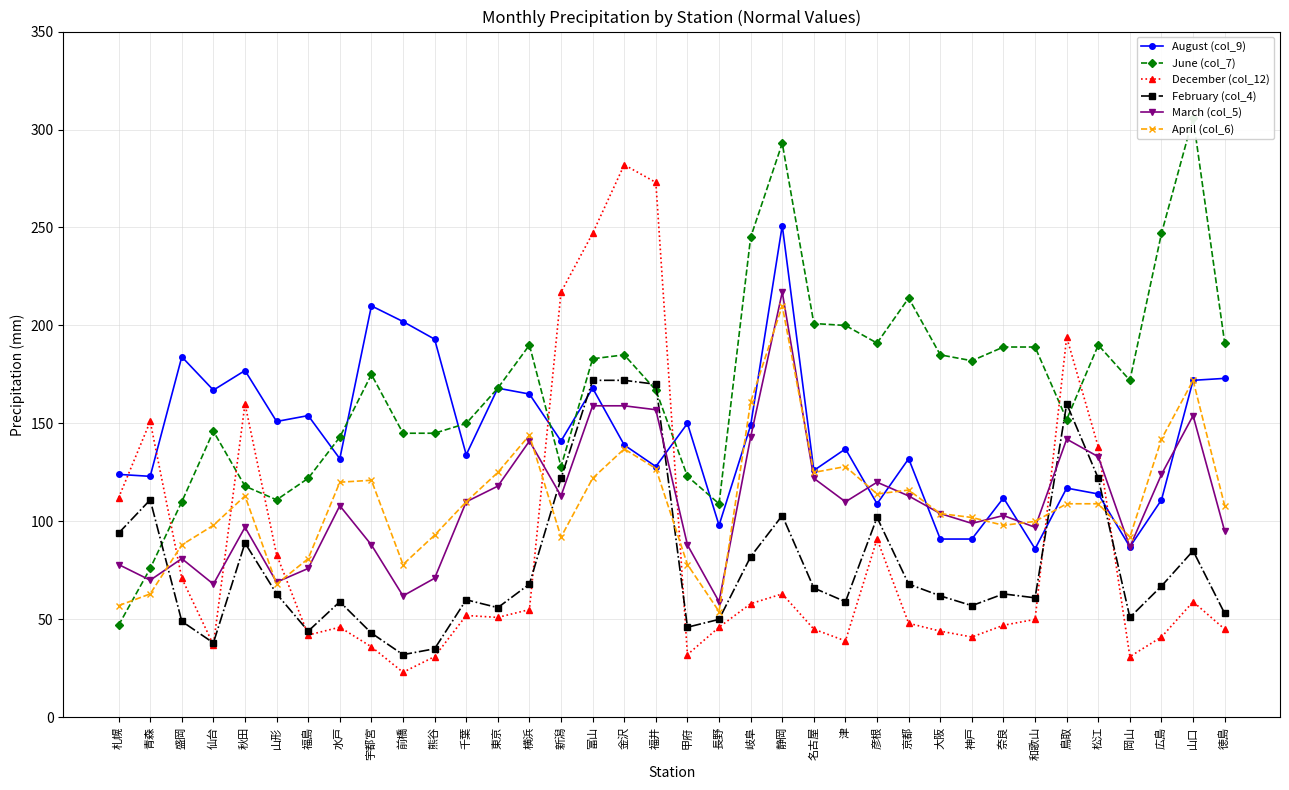

Rank the series by their maximum value, from highest to lowest.

June (col_7), December (col_12), August (col_9), March (col_5), April (col_6), February (col_4)